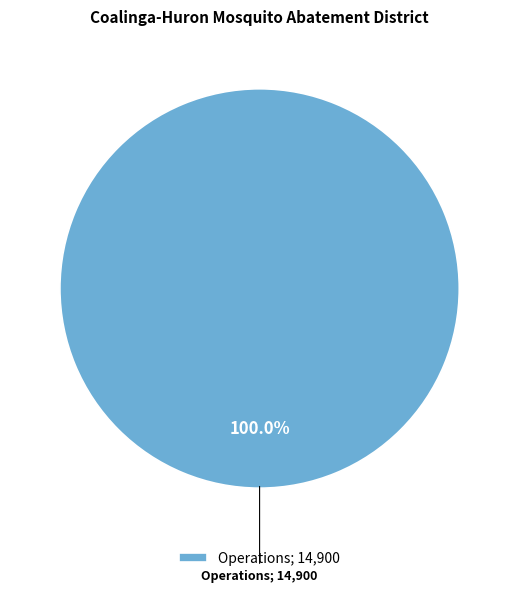

Rank the categories by value from lowest to highest.

Operations; 14,900